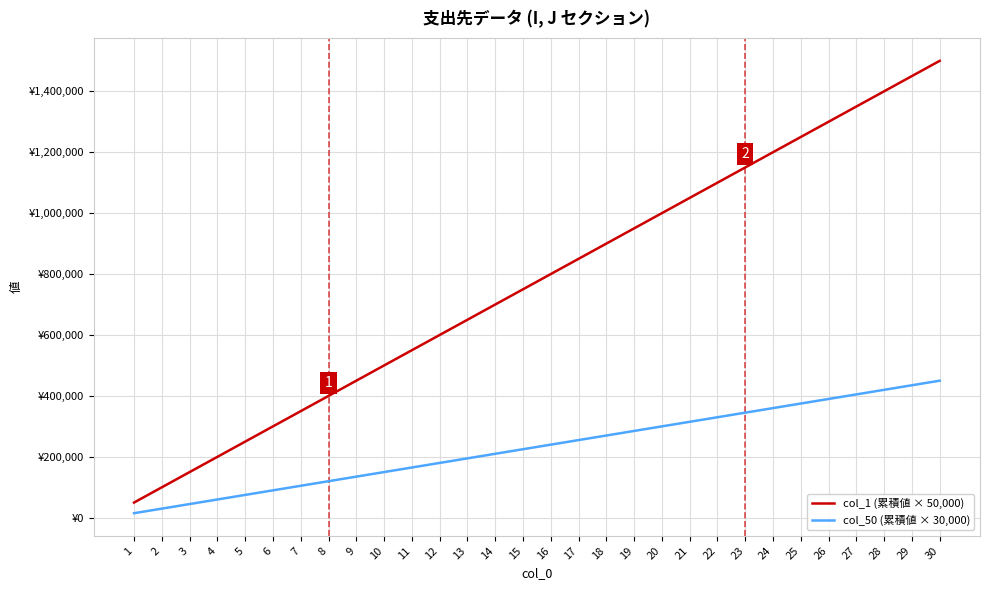

What is the total value across all series at 6?

390000